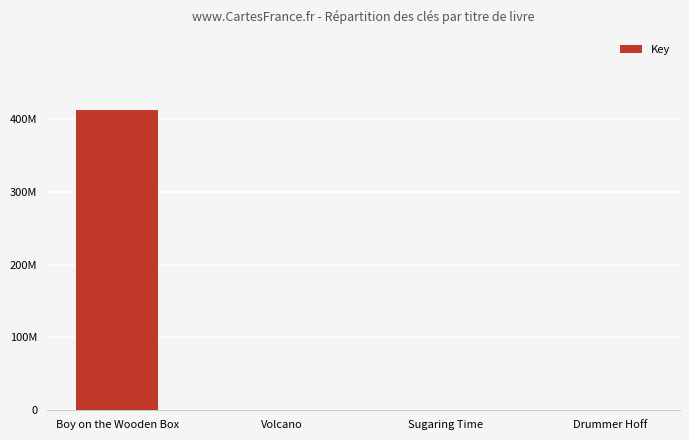

Are the bars horizontal?

No